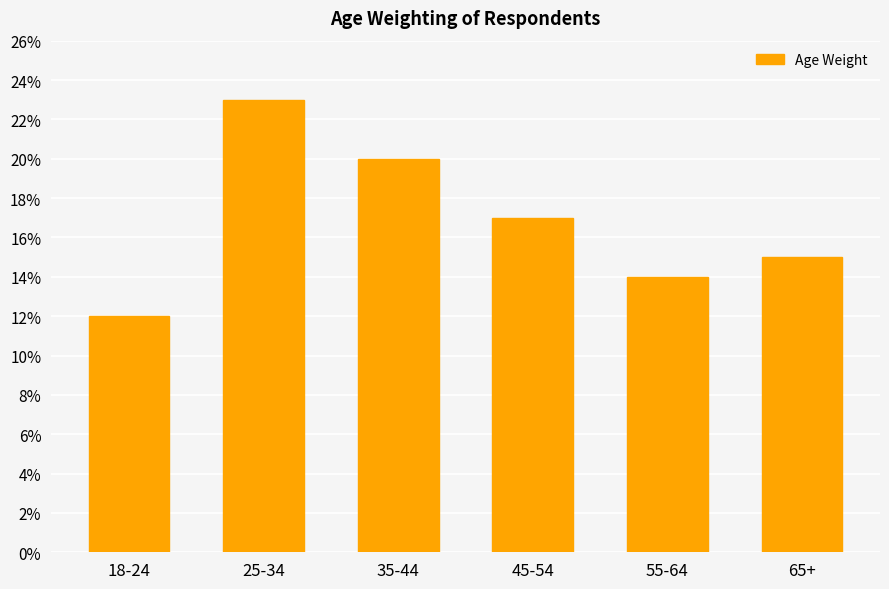

Rank the categories by value from lowest to highest.

18-24, 55-64, 65+, 45-54, 35-44, 25-34